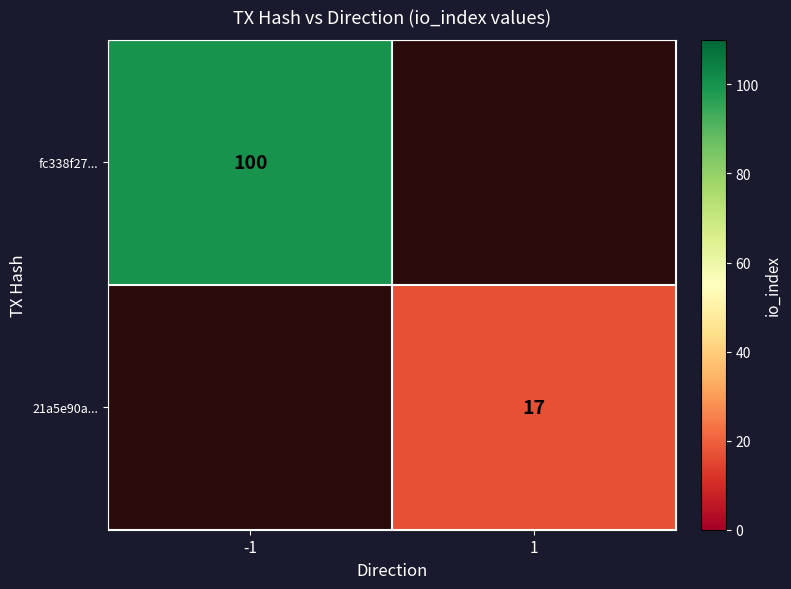

True or false: 21a5e90a... has a value of 17 at 1.

True